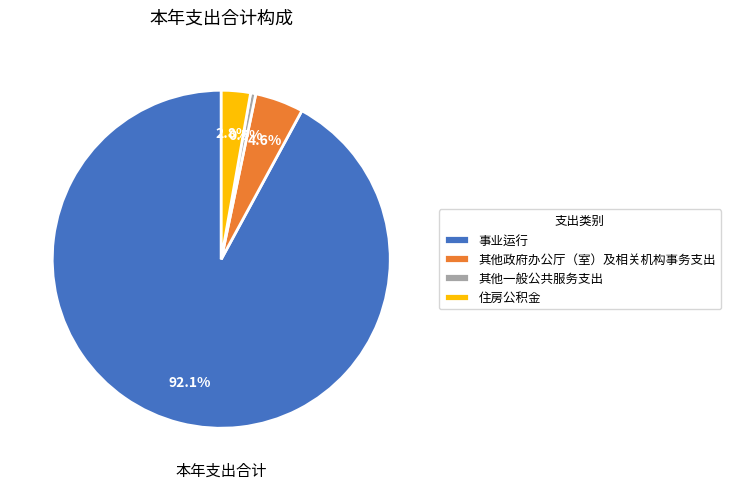

The 事业运行 slice represents 92% of the pie. True or false?

True